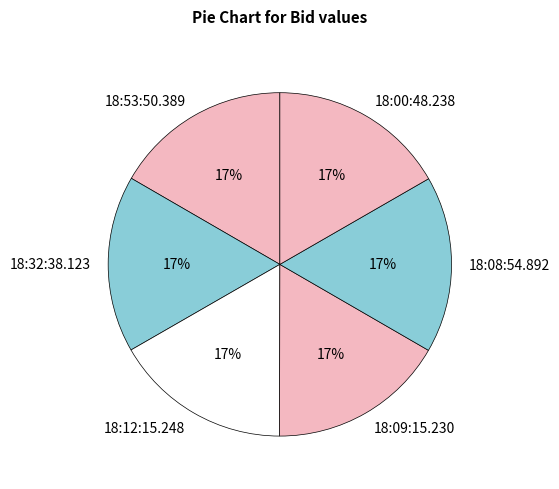

To the nearest percent, what is the combined percentage of 18:08:54.892 and 18:12:15.248?

33%